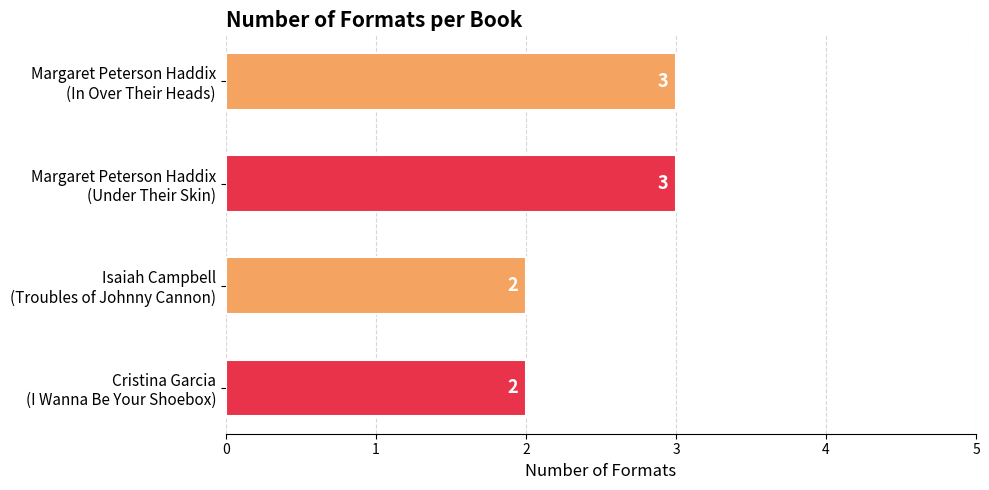

What is the value of the 3rd bar from the top?

2